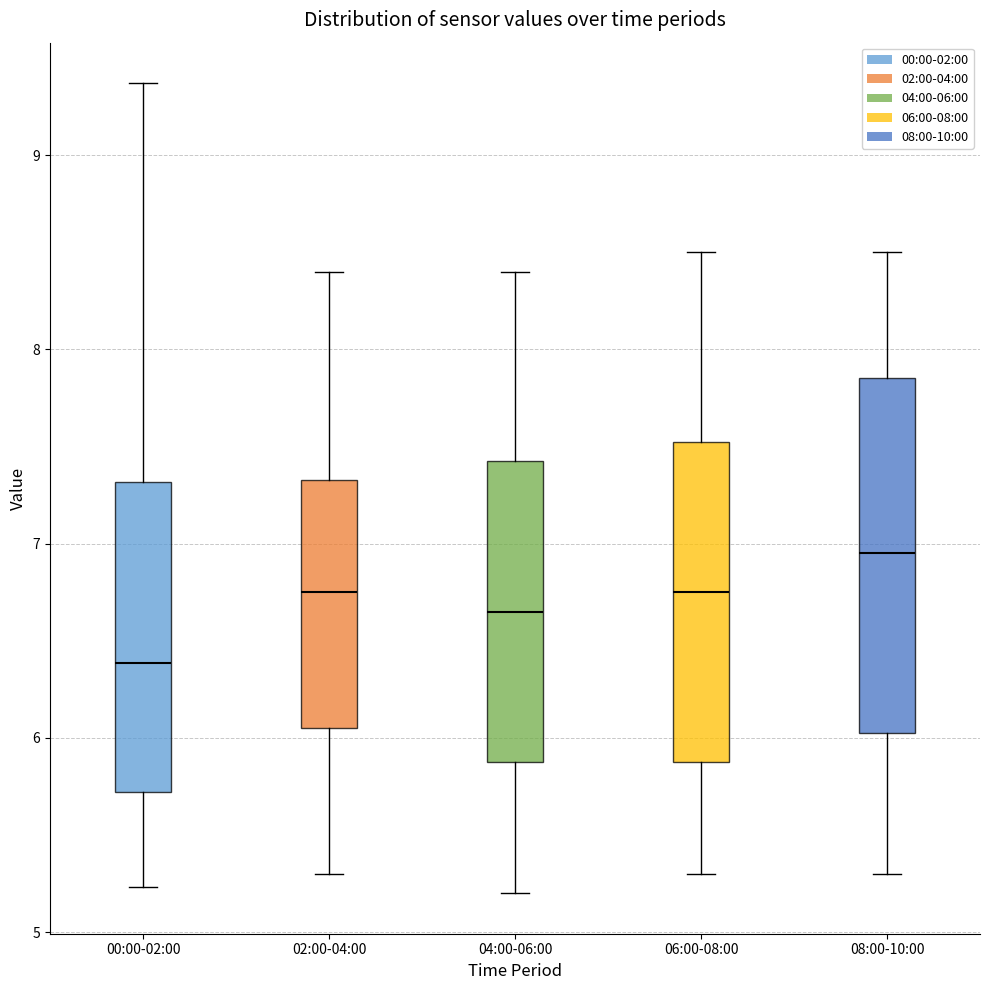

Which box's median line is the lowest?

00:00-02:00